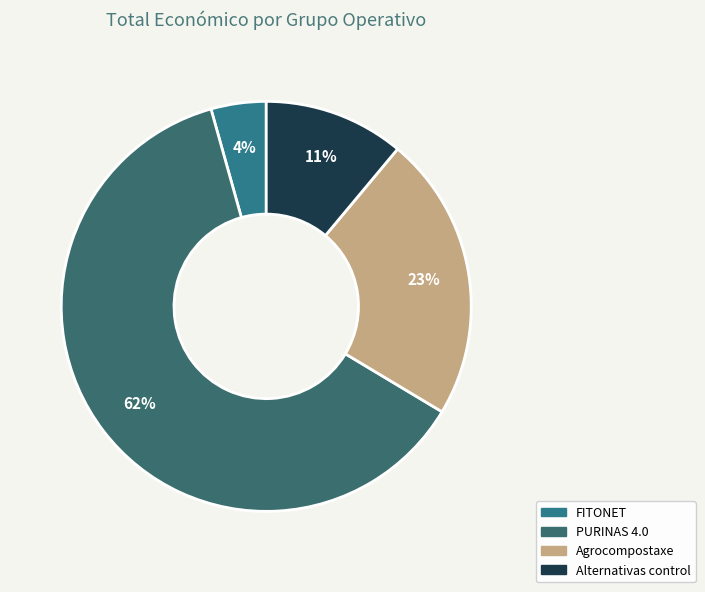

How many slices are in this pie chart?

4